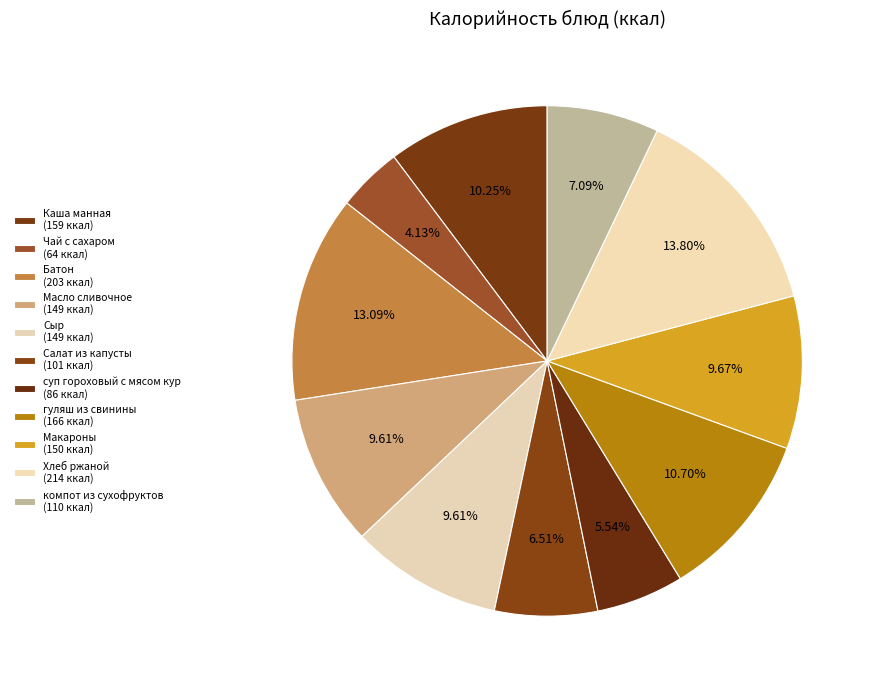

Which category has the smallest portion of the pie?

Чай с сахаром